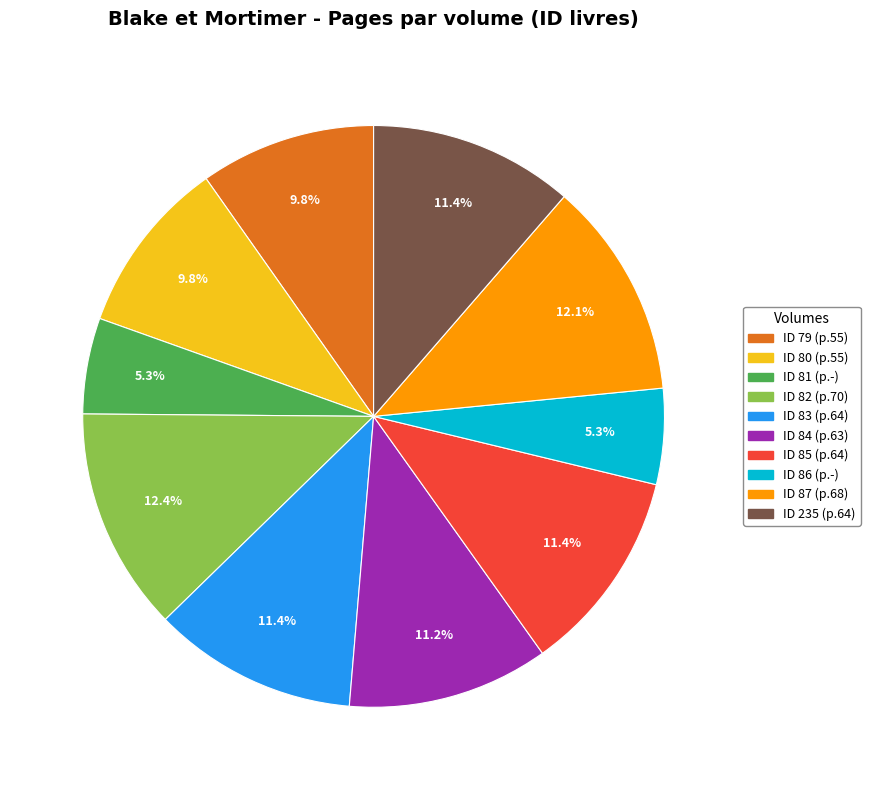

Is there a majority slice in this chart?

No